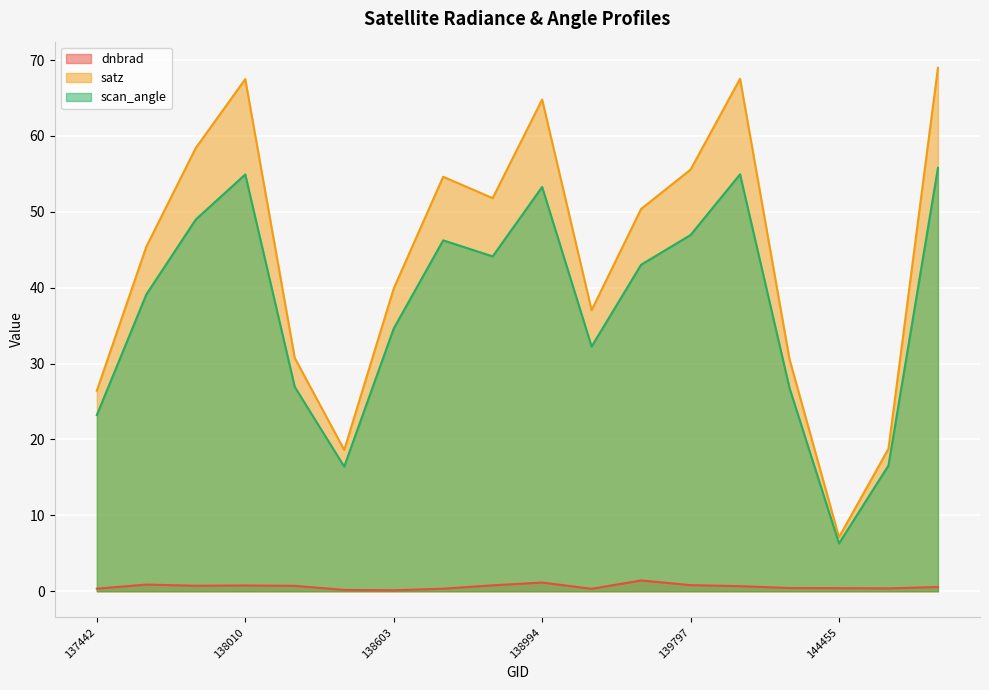

At how many categories does at least one series exceed 16?

17